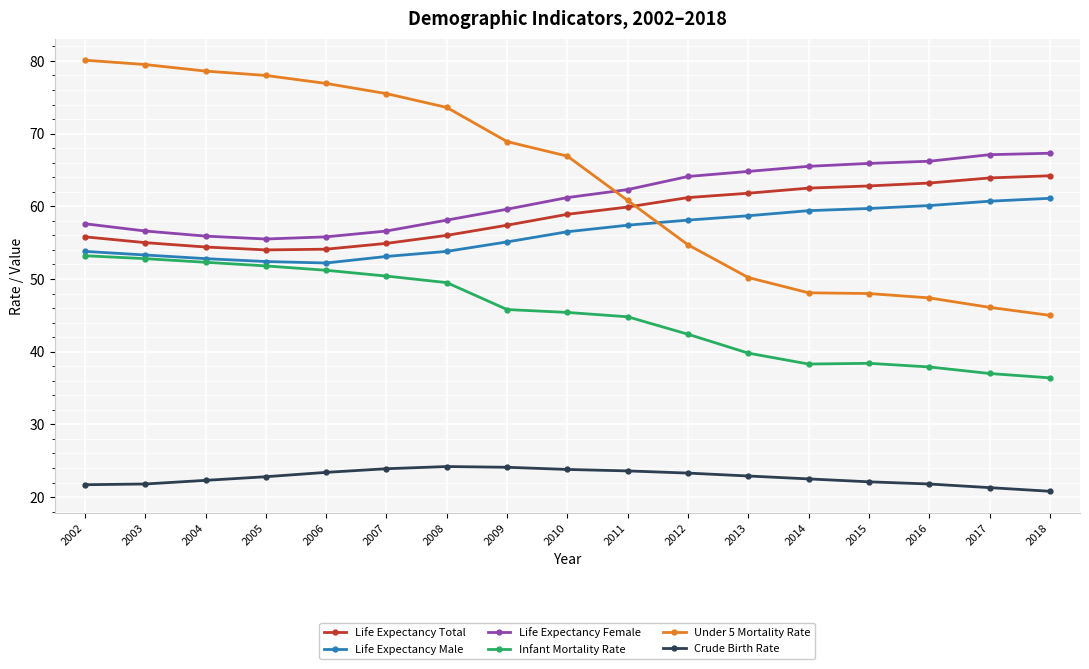

Which series has the largest total across all categories?

Under 5 Mortality Rate